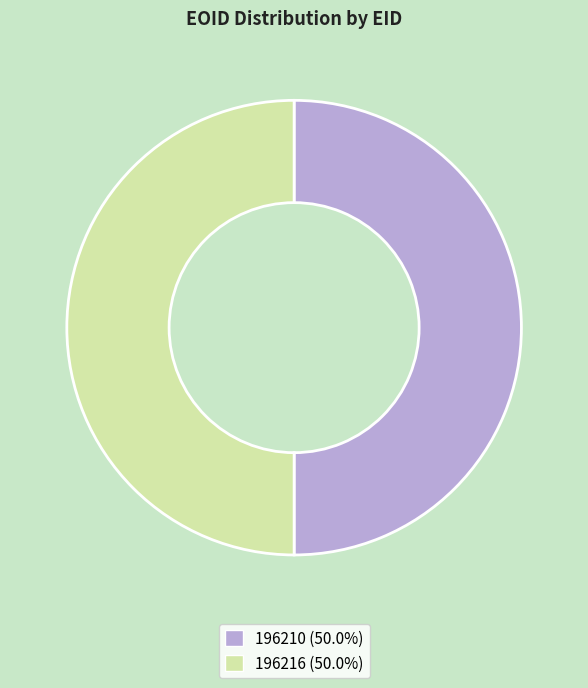

Do 196216 (50.0%) and 196210 (50.0%) together represent more than half of the pie?

Yes